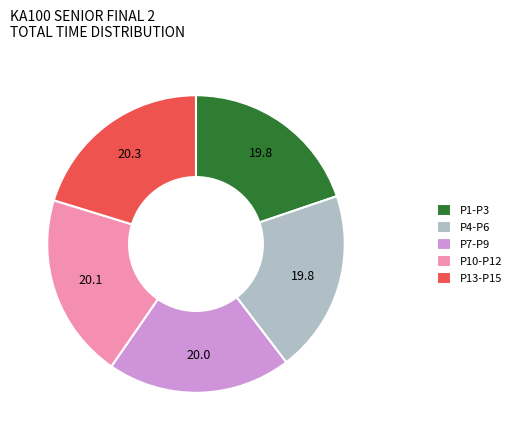

How many slices are in this pie chart?

5